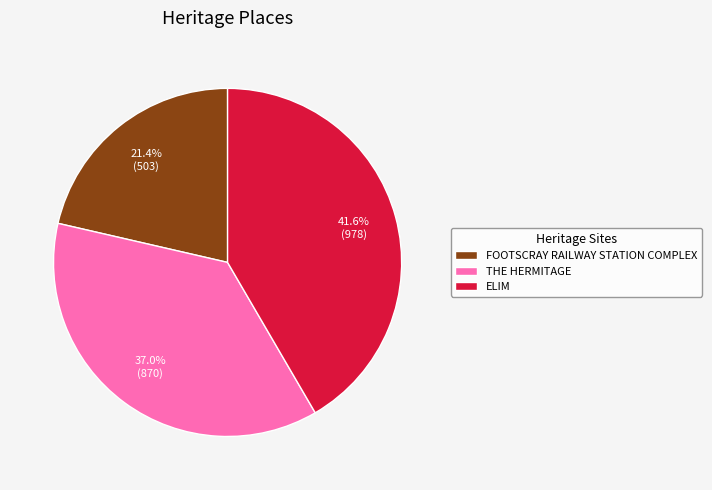

Count the number of slices in the pie.

3